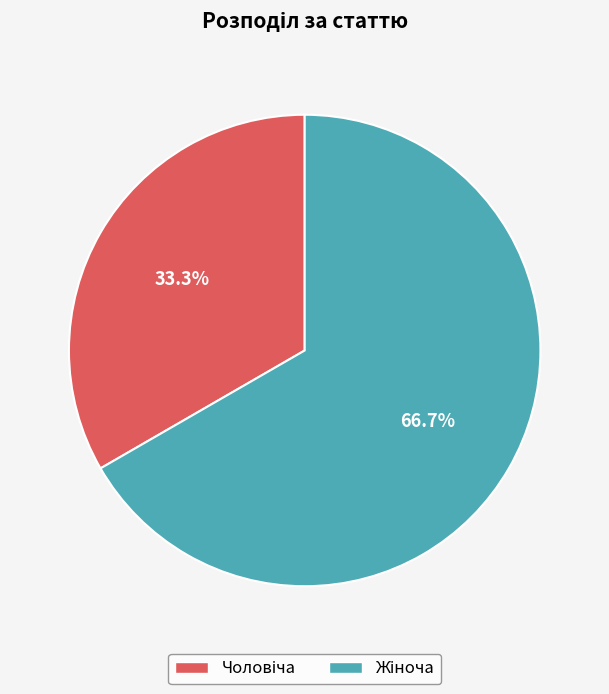

Does any single category account for the majority?

Yes